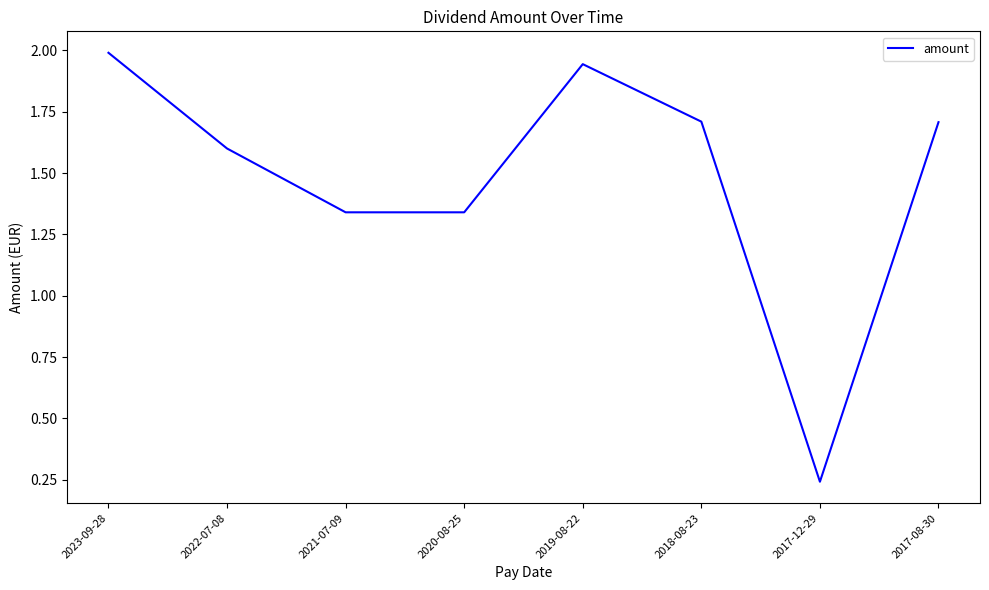

What position from the right is 2017-12-29?

2